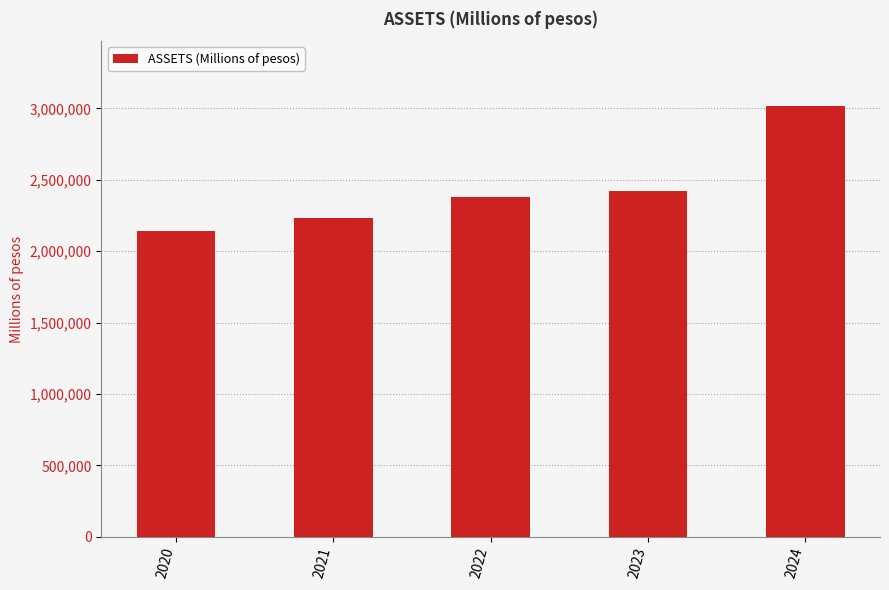

Rank the categories by value from lowest to highest.

2020, 2021, 2022, 2023, 2024